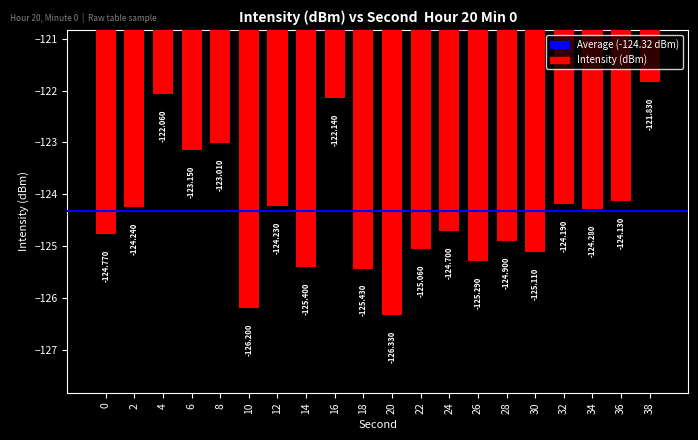

What is the sum of all values?

-2486.4